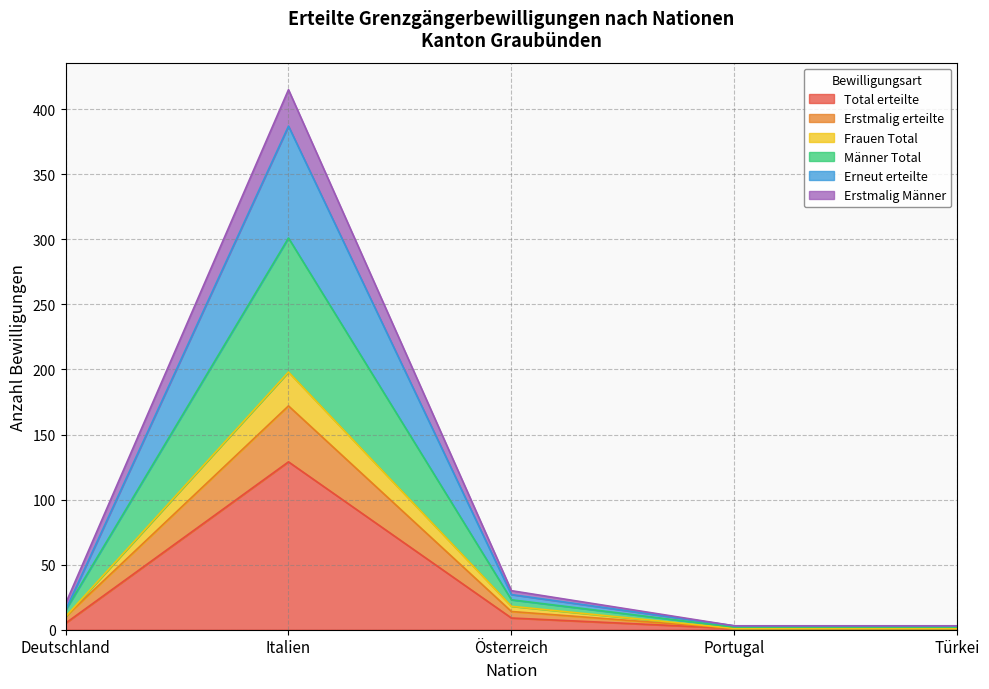

Rank the categories by Erstmalig Männer value from highest to lowest.

Italien, Österreich, Deutschland, Portugal, Türkei